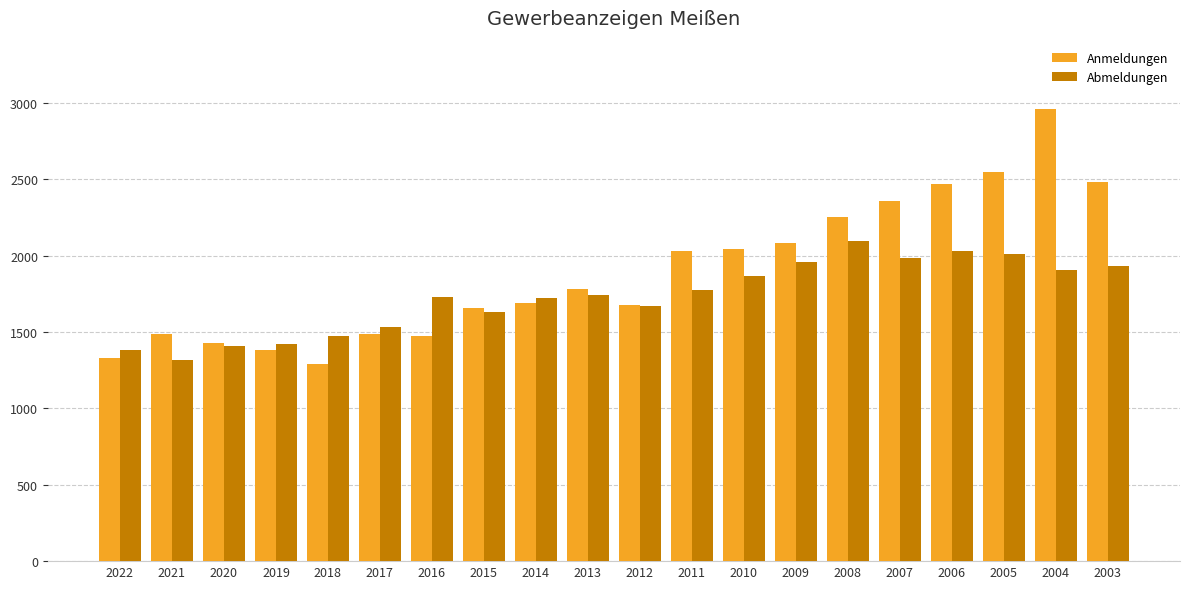

Are the bars horizontal?

No